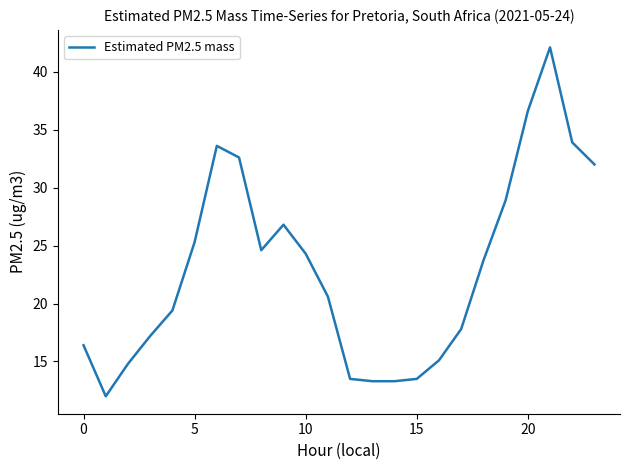

Reading right to left, extract all data points from this chart.

32.0	33.9	42.1	36.6	28.9	23.7	17.8	15.1	13.5	13.3	13.3	13.5	20.6	24.3	26.8	24.6	32.6	33.6	25.3	19.4	17.2	14.8	12.0	16.4